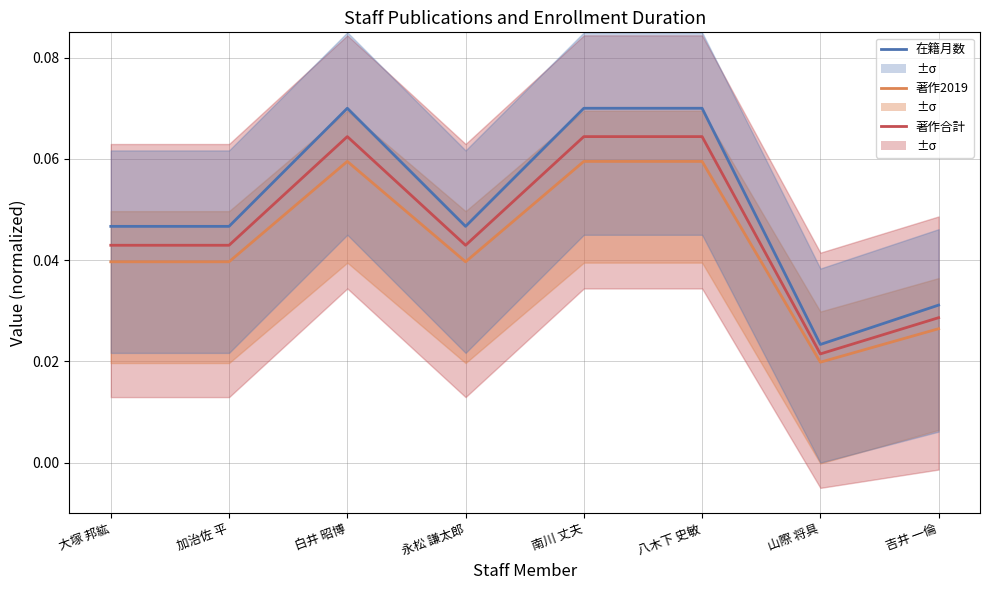

The 在籍月数 series shows 0.0 at 永松 謙太郎. True or false?

True